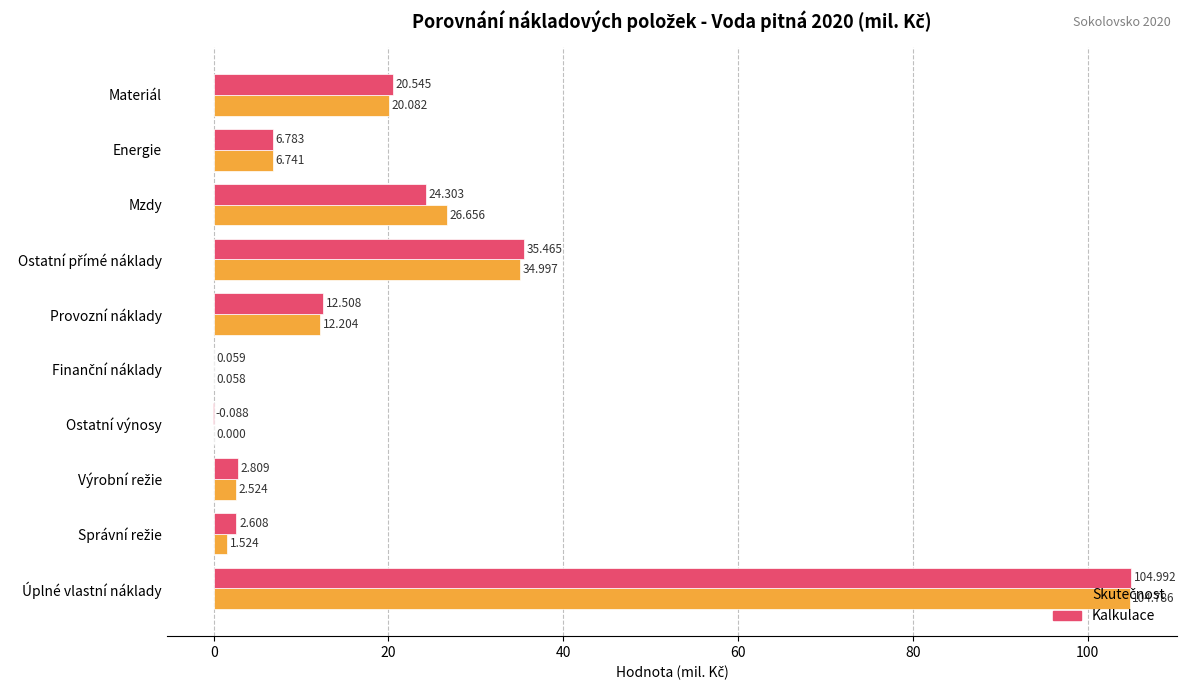

Which series has the largest total across all categories?

Kalkulace